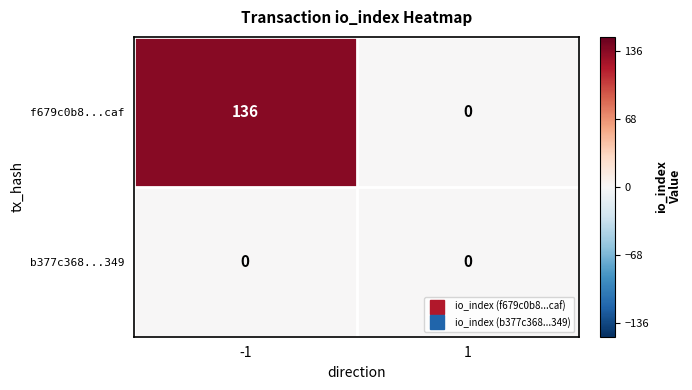

Which series has the largest range (max minus min)?

f679c0b8...caf